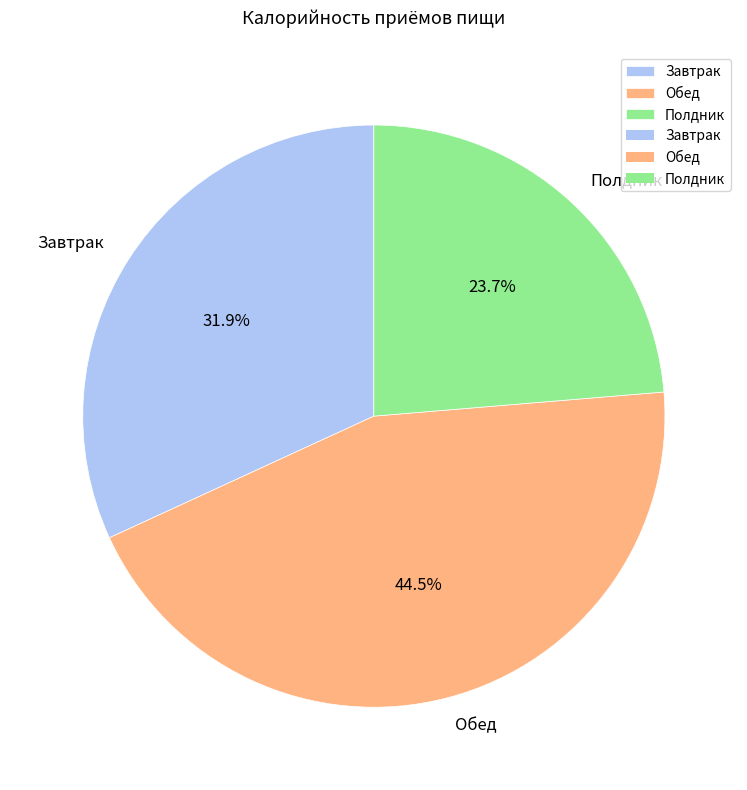

Is it true that Полдник is 24% of the pie?

True